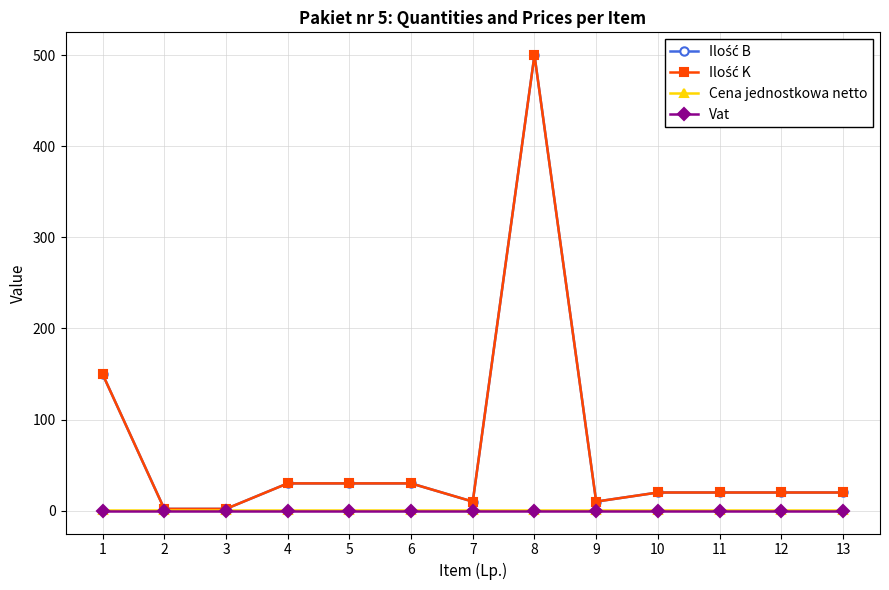

Is this an area chart (filled region under the line)?

No